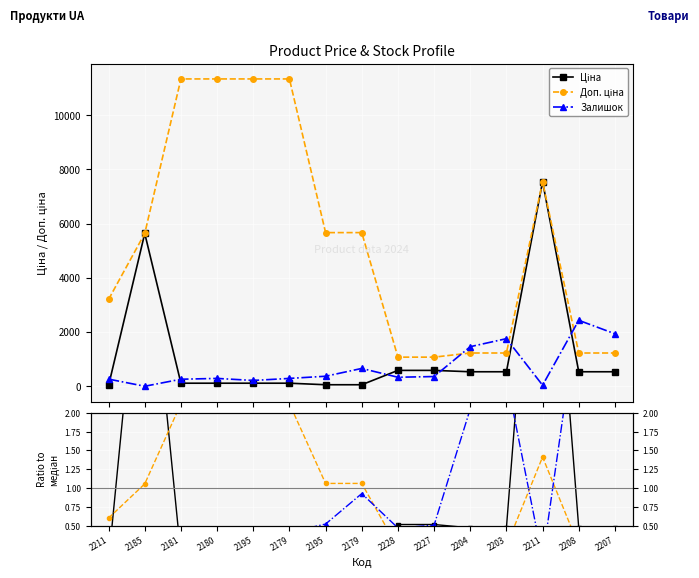

Count the number of categories in the chart.

15